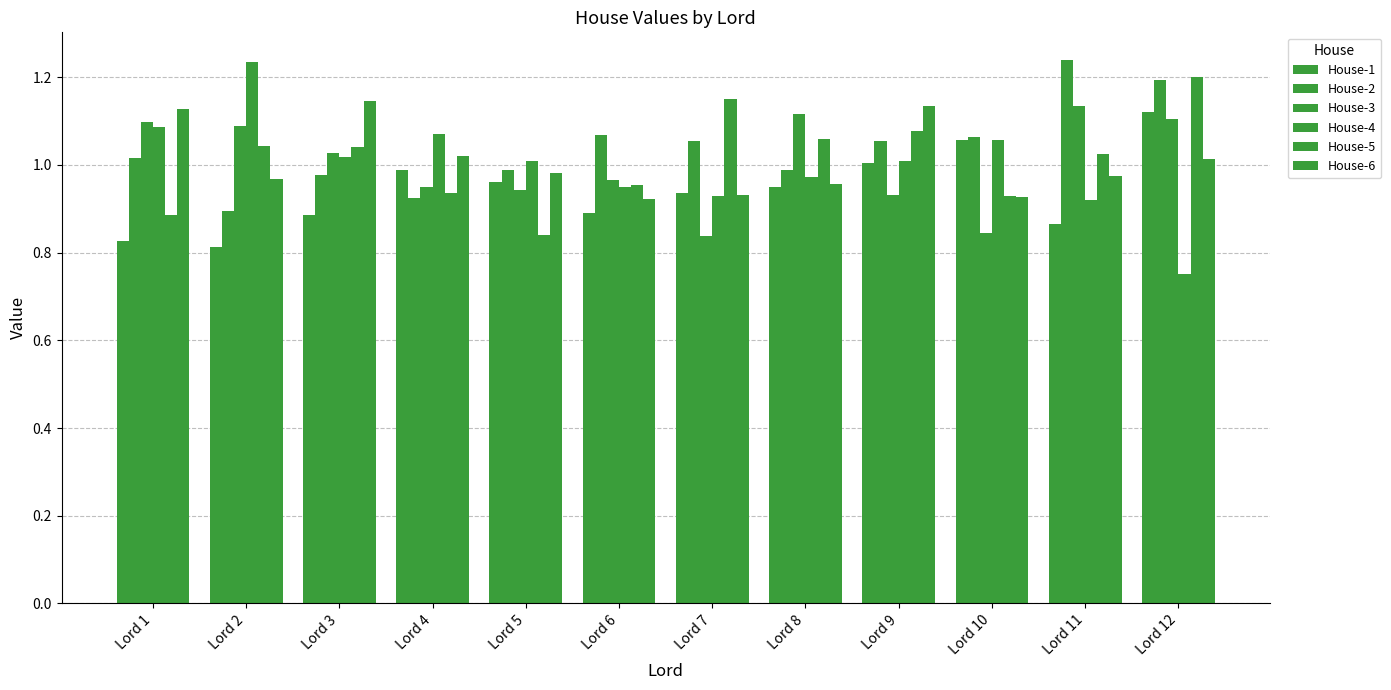

What is the difference between the maximum and minimum values in the House-3 series?

0.3